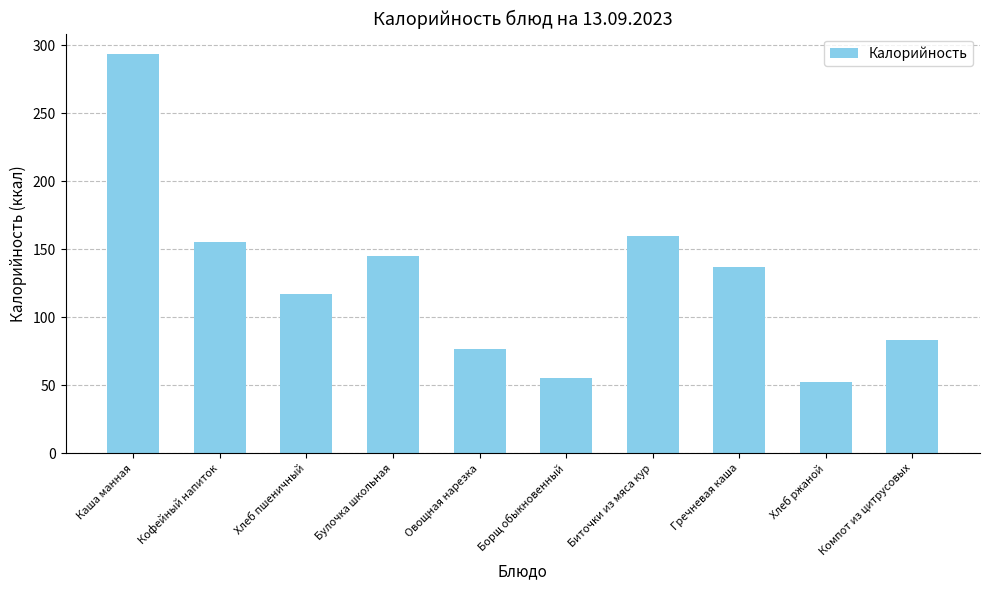

What is the minimum value shown in the chart?

52.2